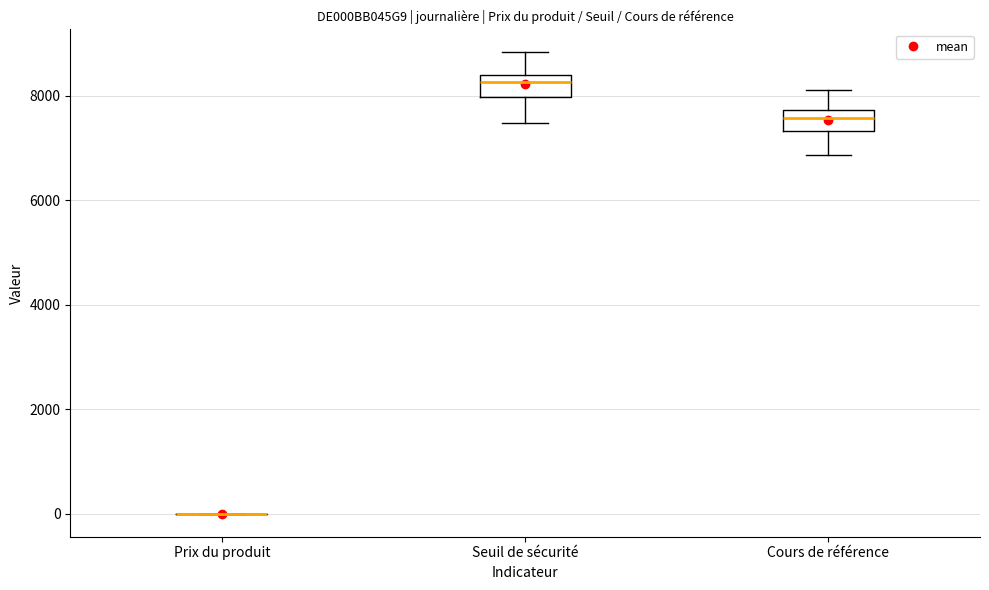

Reading left to right, transcribe this box plot: for each box, give where its median line is, the range the box spans, and where its two whiskers end, as read against the y-axis. The values are not printed on the chart, so give them approximately, as read against the axis.

Prix du produit: box collapsed to a line at 0, whiskers 0 to 0
Seuil de sécurité: median 8200, box 8000 to 8400, whiskers 7400 to 8800
Cours de référence: median 7600, box 7400 to 7800, whiskers 6800 to 8200